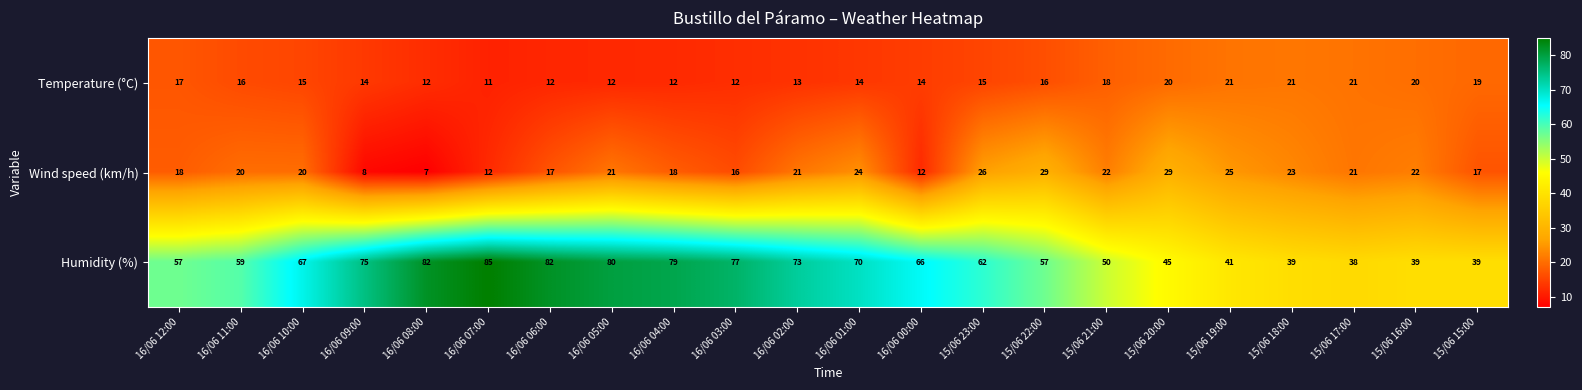

Where does the Humidity (%) series first go above 66?

16/06 10:00